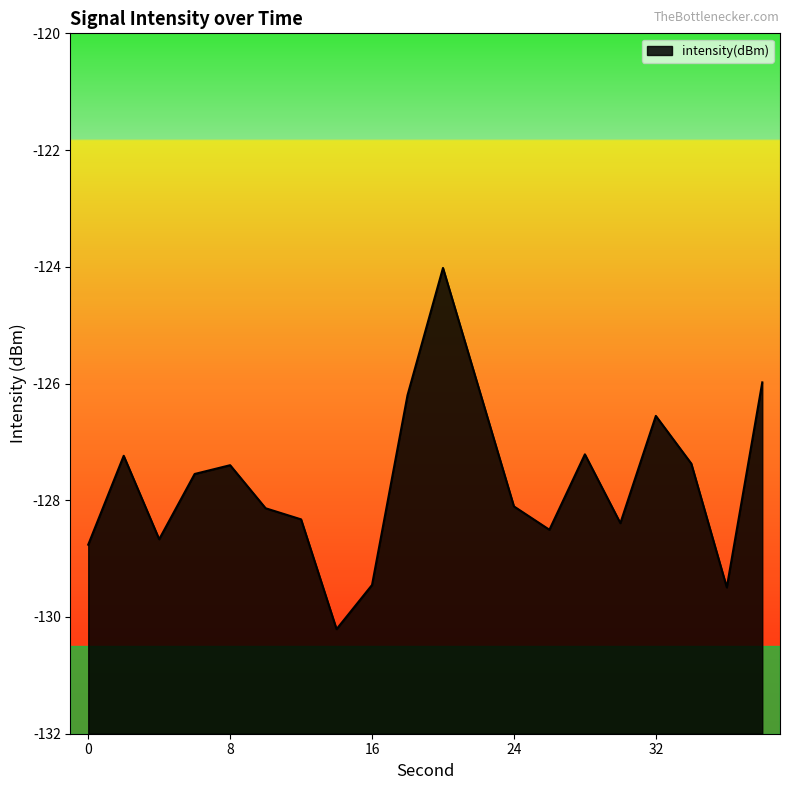

How many points are lower than both their immediate neighbors (excluding endpoints)?

5